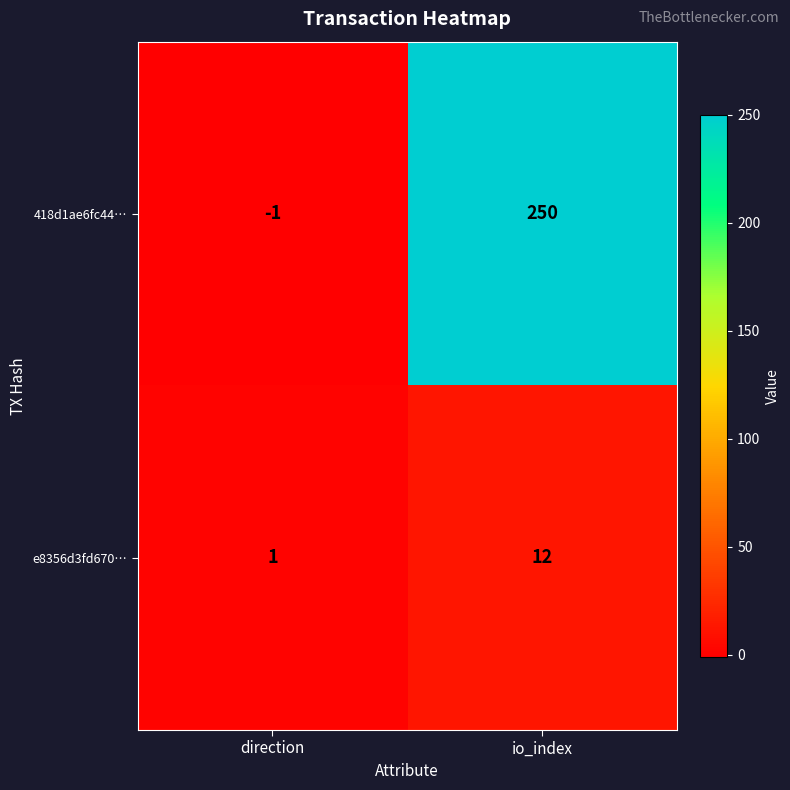

At which category is the sum across all series the highest?

io_index